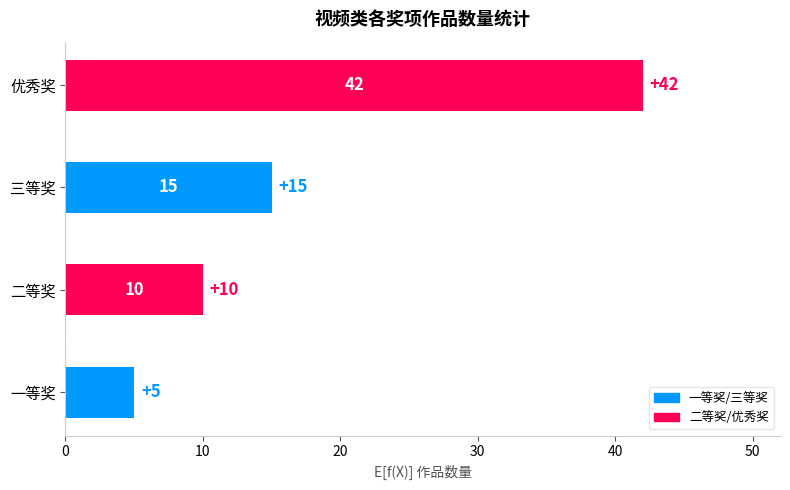

How many values are below 15?

2